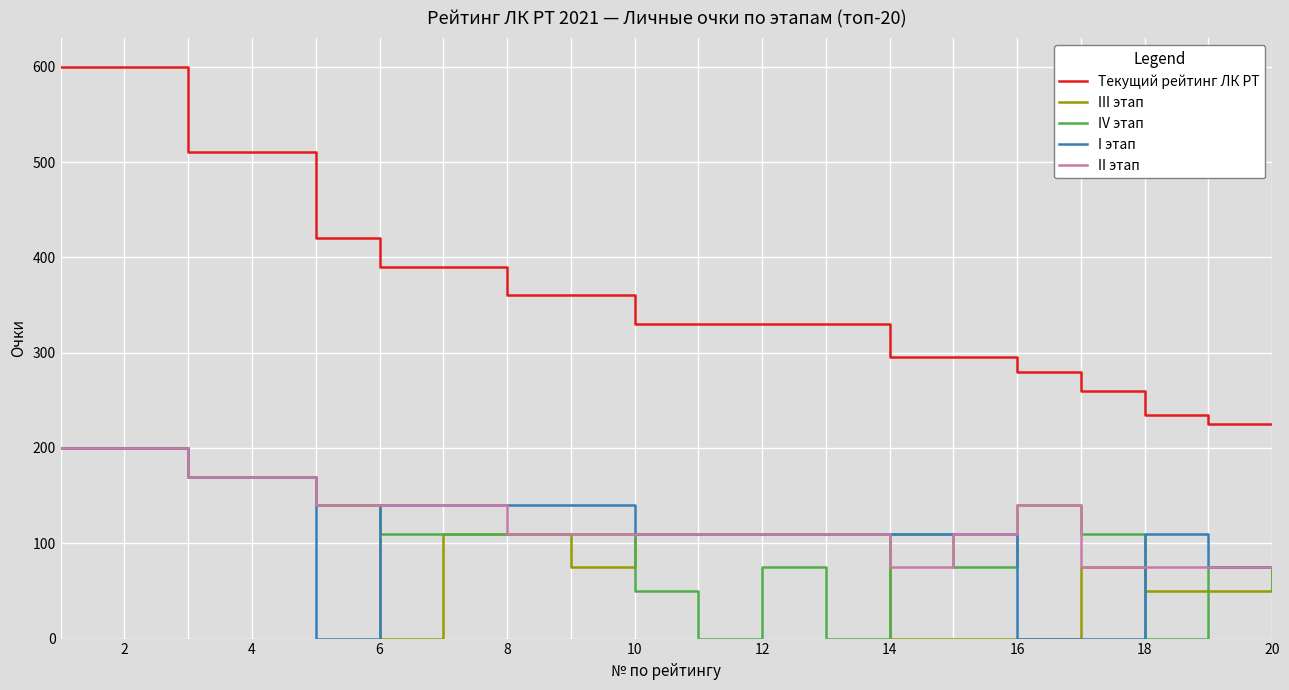

Reading right to left, extract all data points from this chart.

Текущий рейтинг ЛК РТ: 225	225	235	260	280	295	295	330	330	330	330	360	360	390	390	420	510	510	600	600
III этап: 75	50	50	75	0	0	0	110	110	110	110	75	110	110	0	140	170	170	200	200
IV этап: 50	75	0	110	140	75	110	0	75	0	50	110	110	110	110	140	170	170	200	200
I этап: 75	75	110	0	0	110	110	110	110	110	110	140	140	140	140	0	170	170	200	200
II этап: 75	75	75	75	140	110	75	110	110	110	110	110	110	140	140	140	170	170	200	200